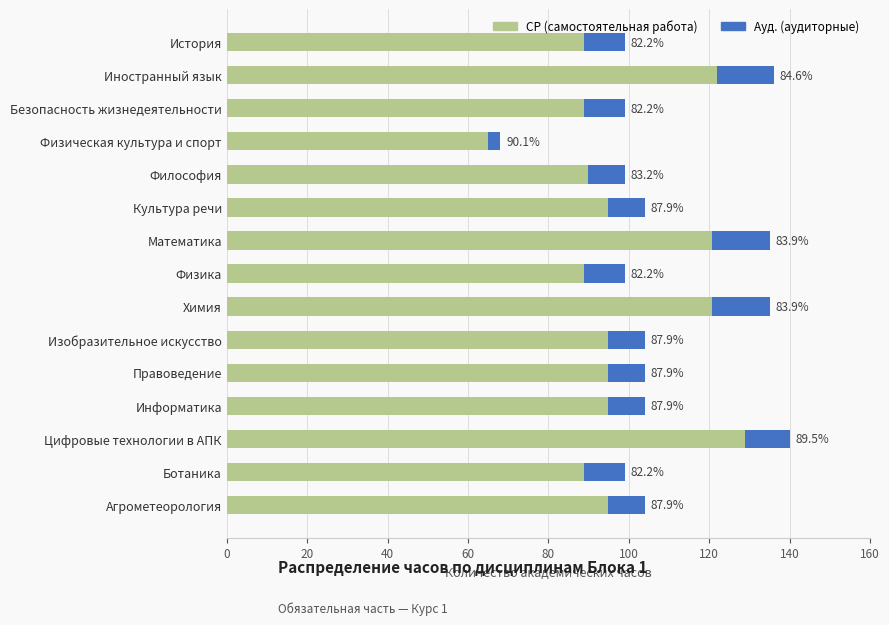

Are the bars horizontal?

Yes